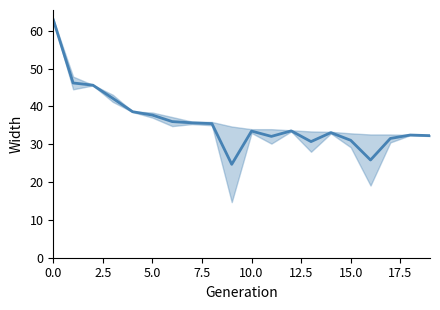

Is it true that the value at 11 is 48.7?

False